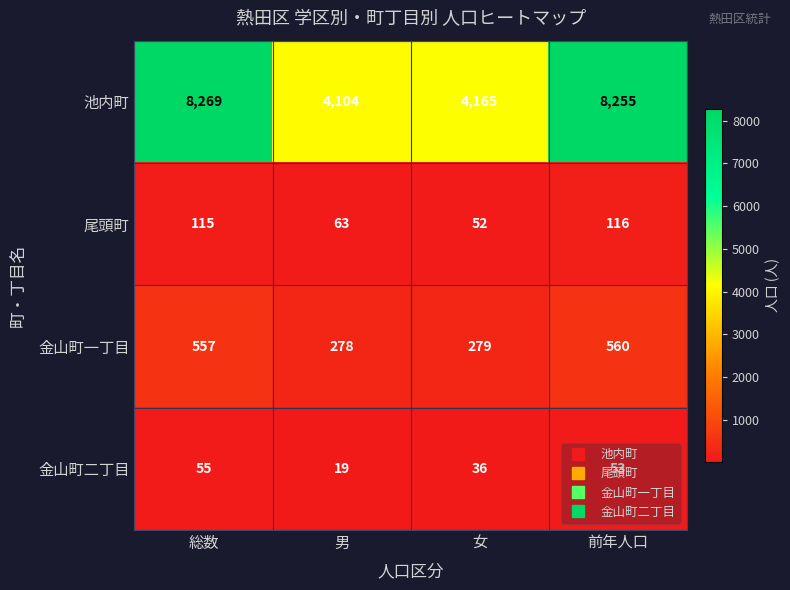

Count the number of data series in this chart.

4